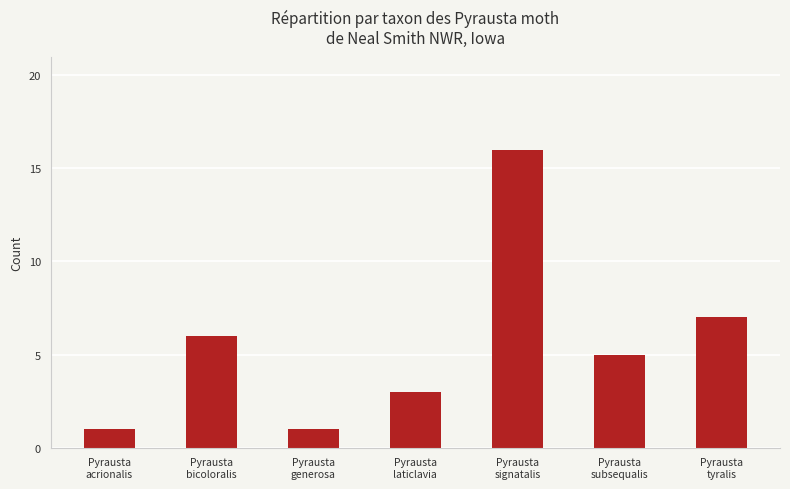

What is the greatest value displayed?

16